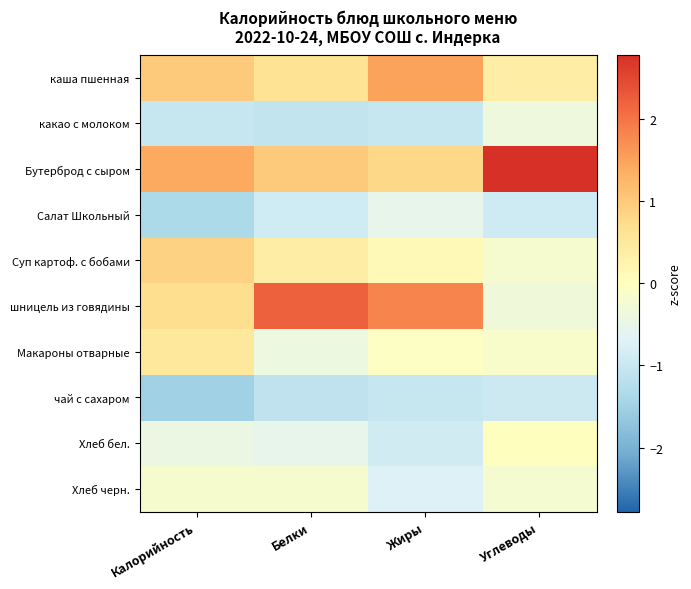

Which series has the largest range (max minus min)?

шницель из говядины